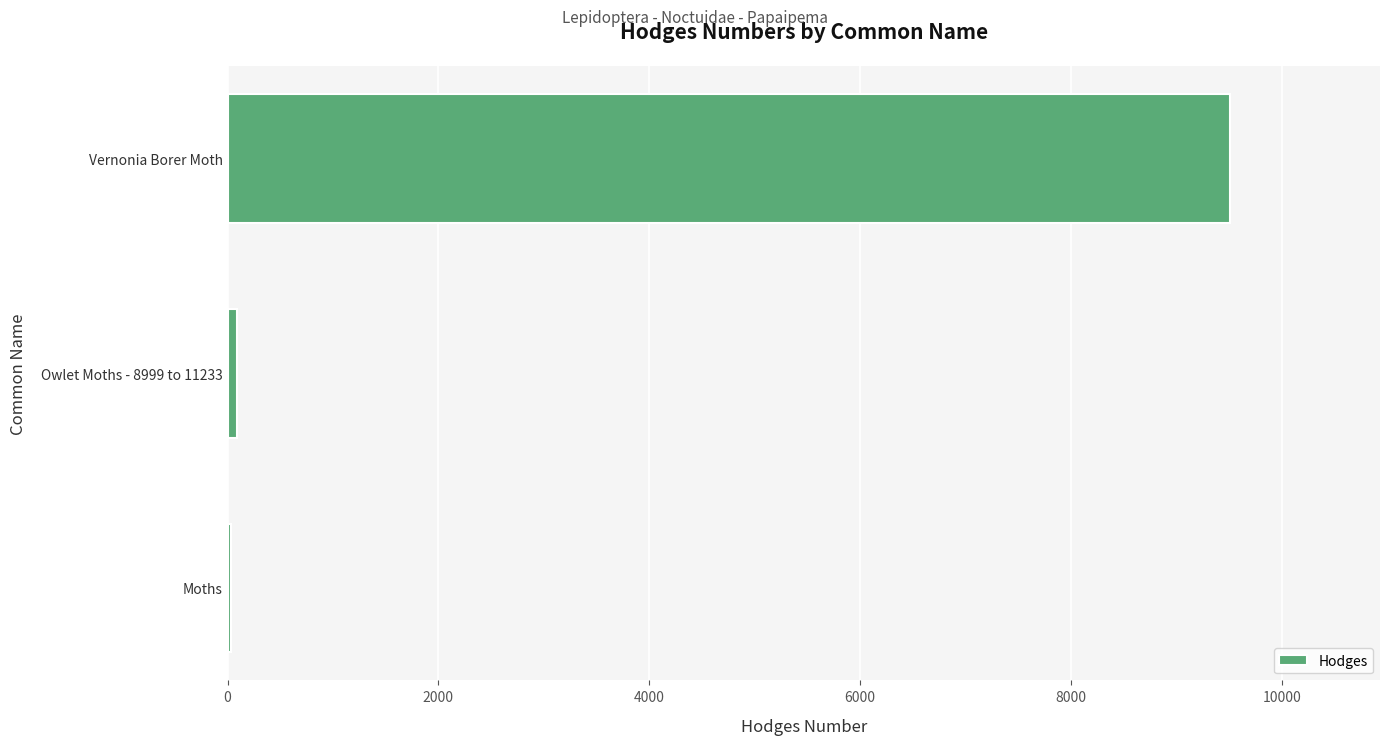

Does the chart contain stacked bars?

No